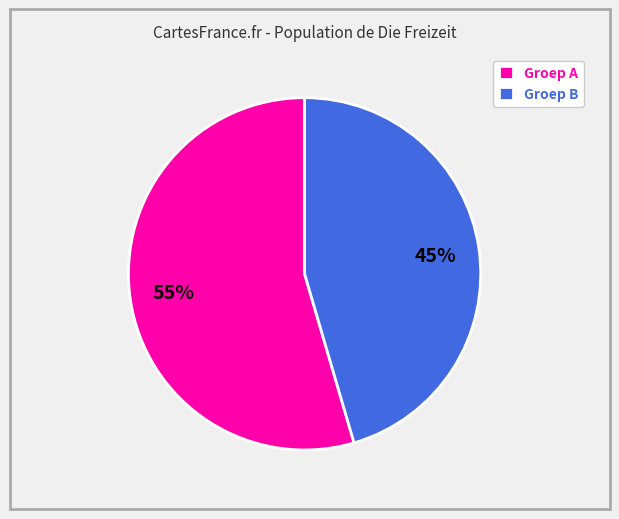

What is the largest slice in the pie chart?

Groep A